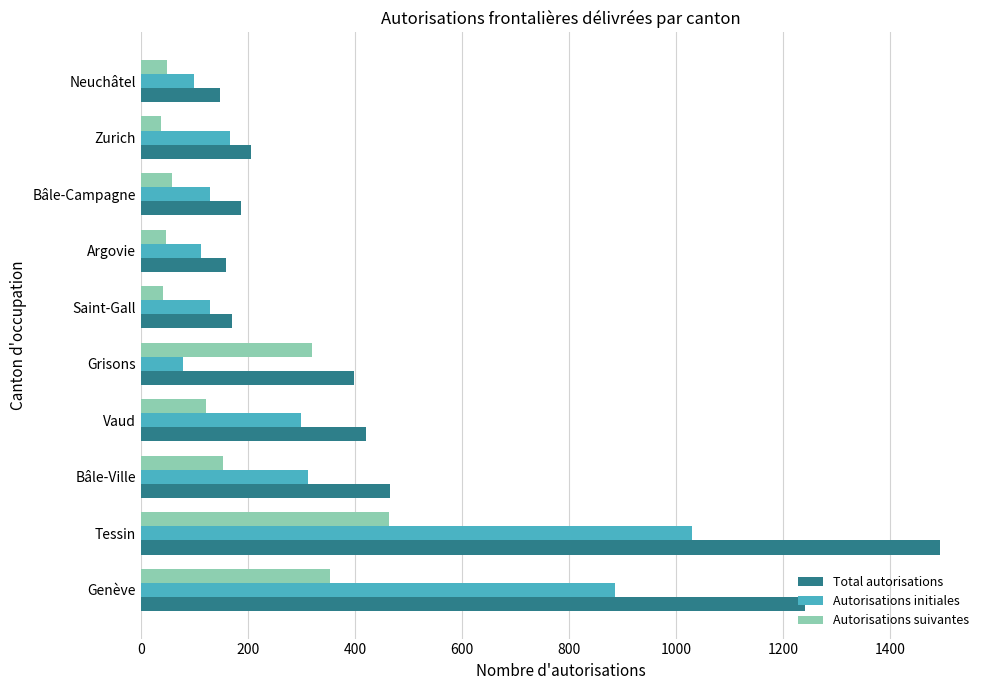

Which category has the highest value in the Total autorisations series?

Tessin